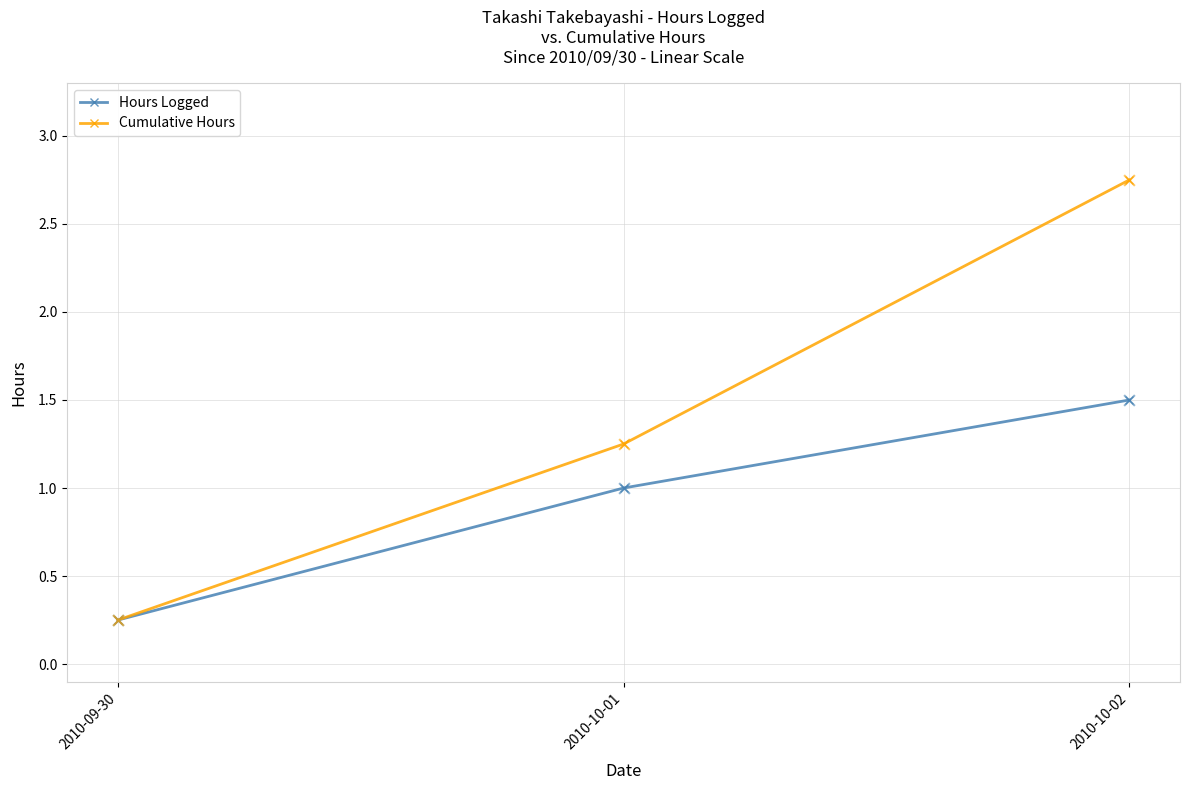

Is the value of Hours Logged at 2010-10-02 greater than the value of Cumulative Hours at 2010-09-30?

Yes